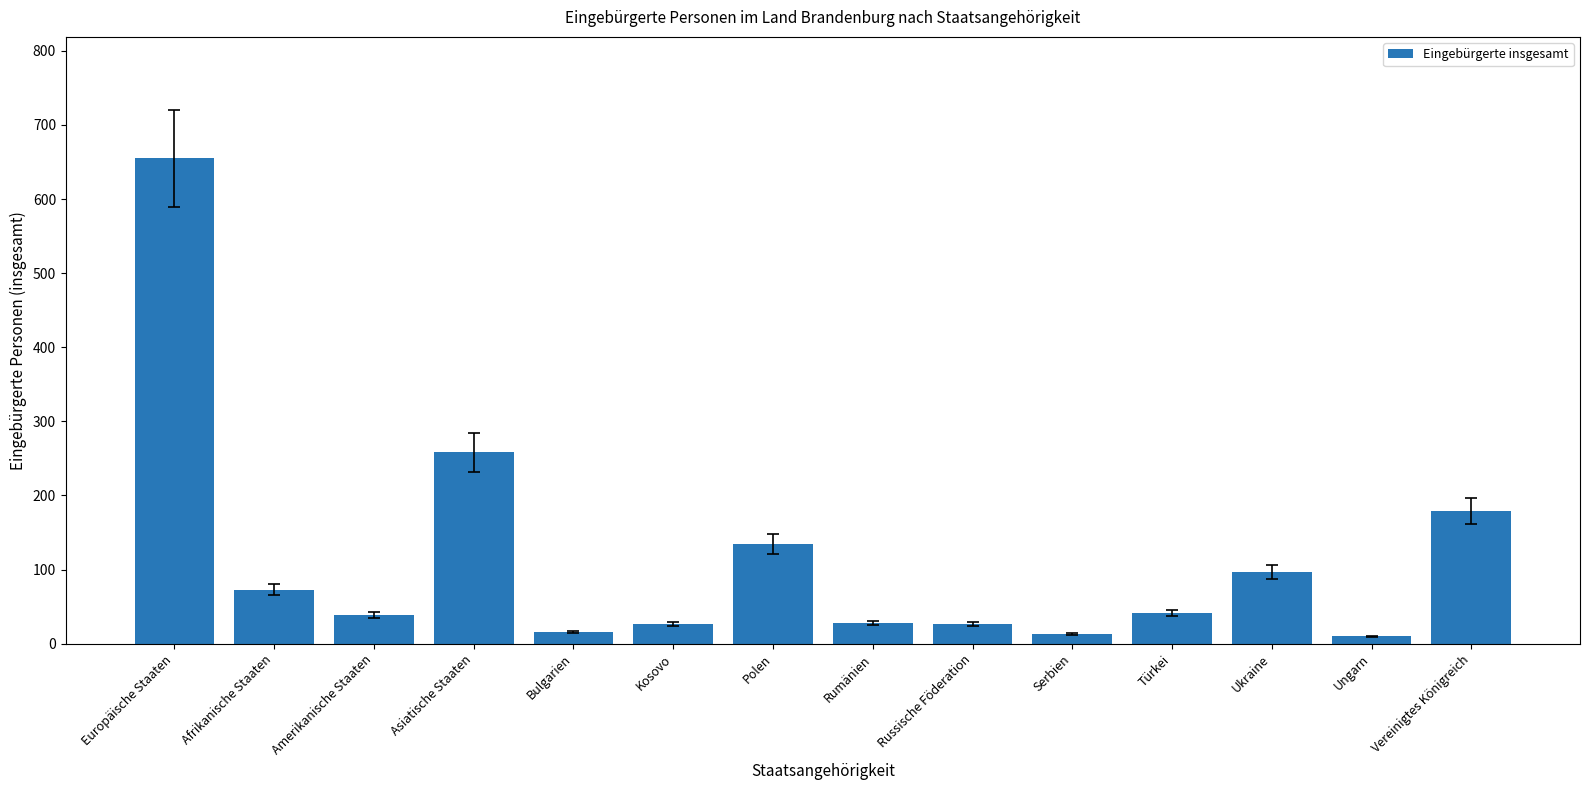

What is the label of the 4th bar from the left?

Asiatische Staaten